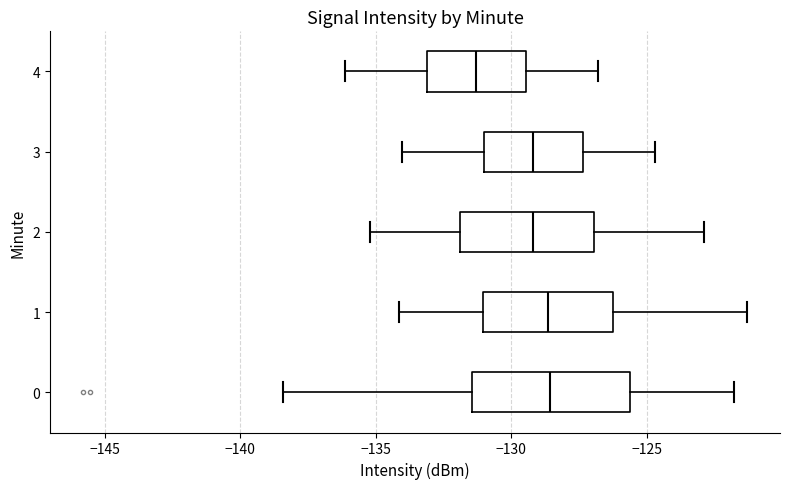

Where does the left whisker of the box at y = 4 end on the x-axis? The values are not printed on the chart, so give them approximately, as read against the axis.

-136.0